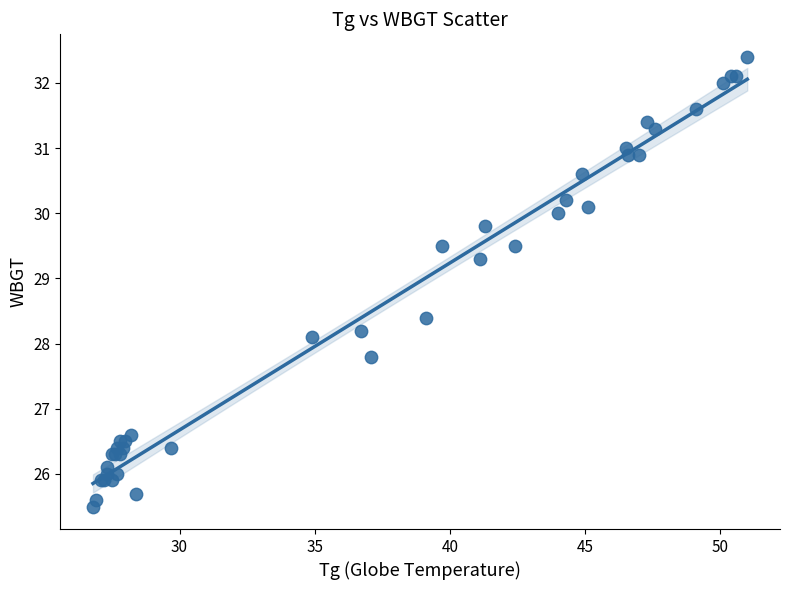

What Y value in the scatter plot is closest to 28?

28.1